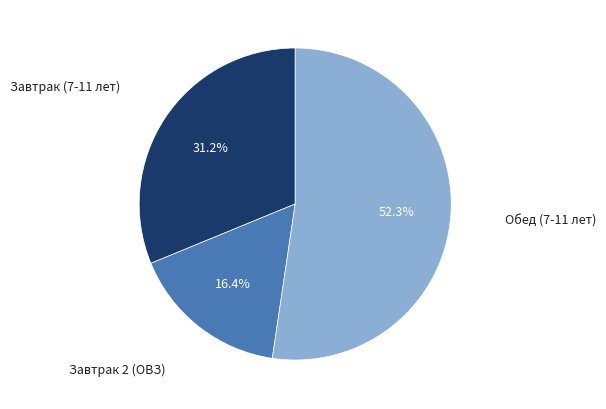

Is there any slice that represents more than half of the pie?

Yes